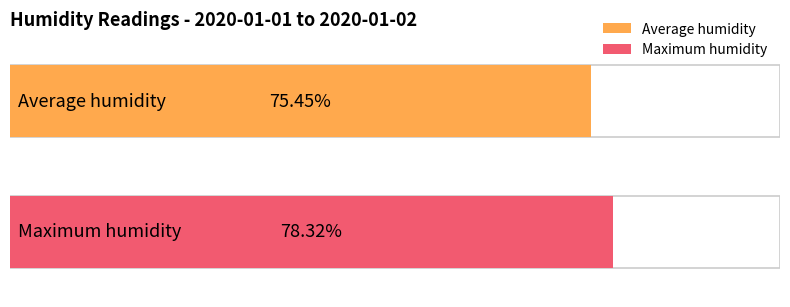

What are all the series names shown in the legend?

Average humidity, Maximum humidity